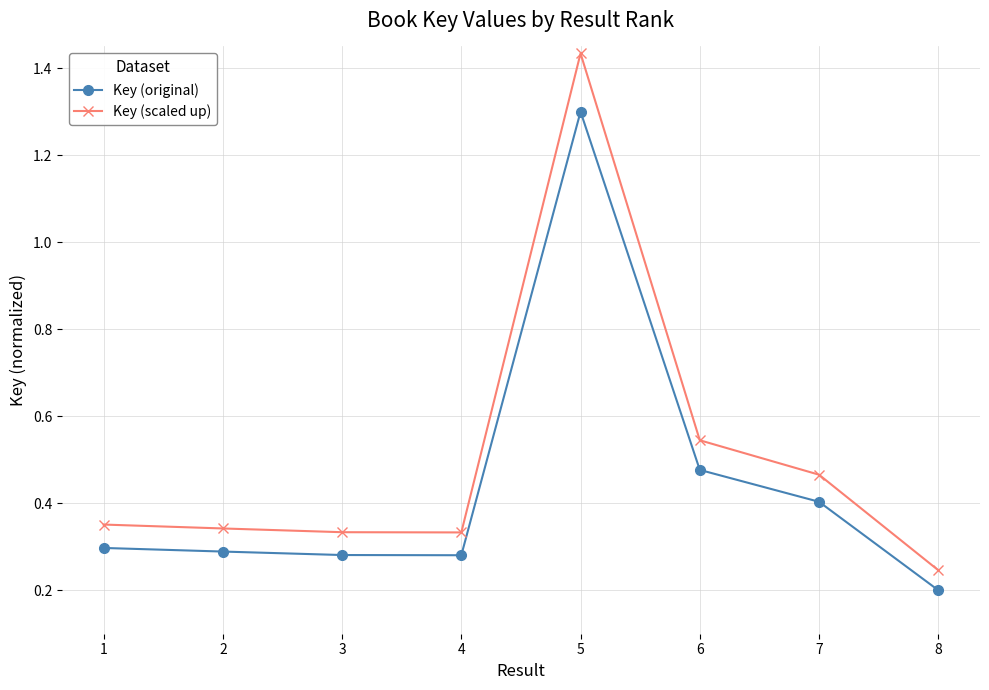

Rank the series by their average value, from highest to lowest.

Key (scaled up), Key (original)